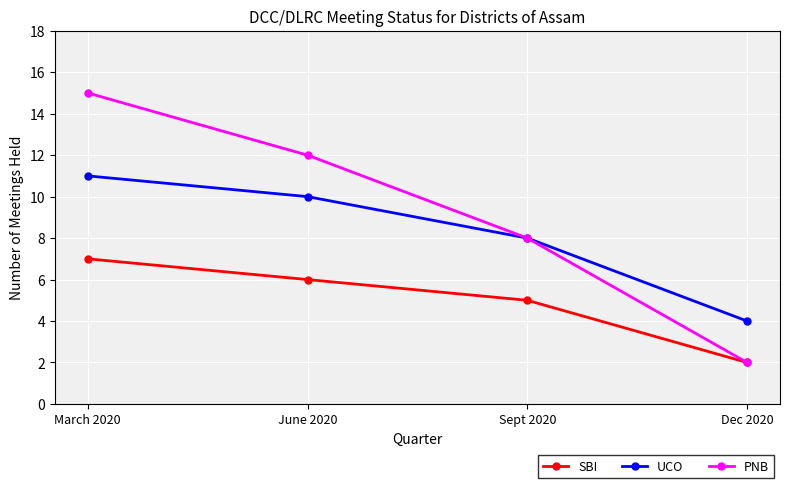

What are all the series names shown in the legend?

SBI, UCO, PNB